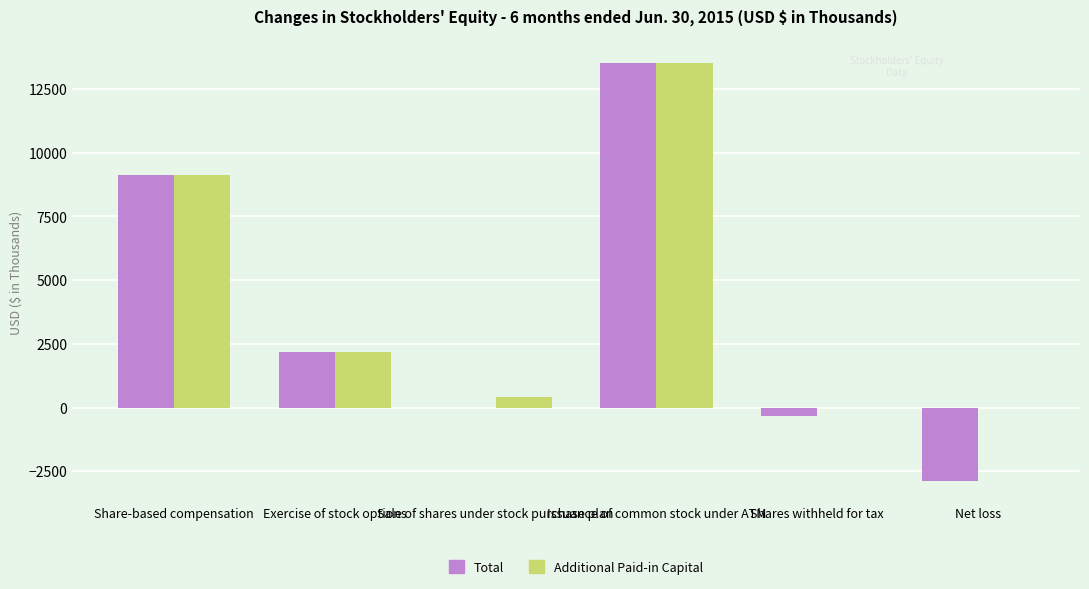

What is the sum of all Additional Paid-in Capital values?

25217